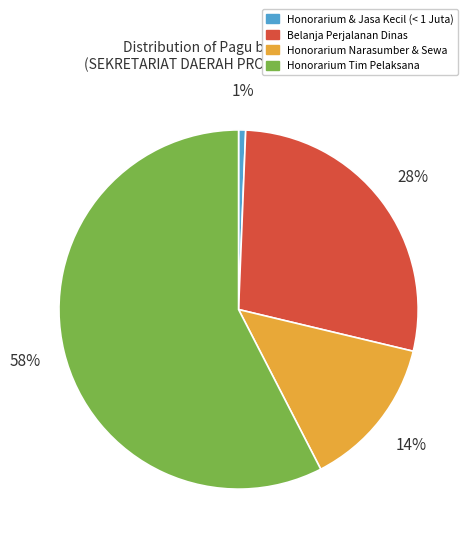

Is it true that Honorarium Tim Pelaksana is 58% of the pie?

True